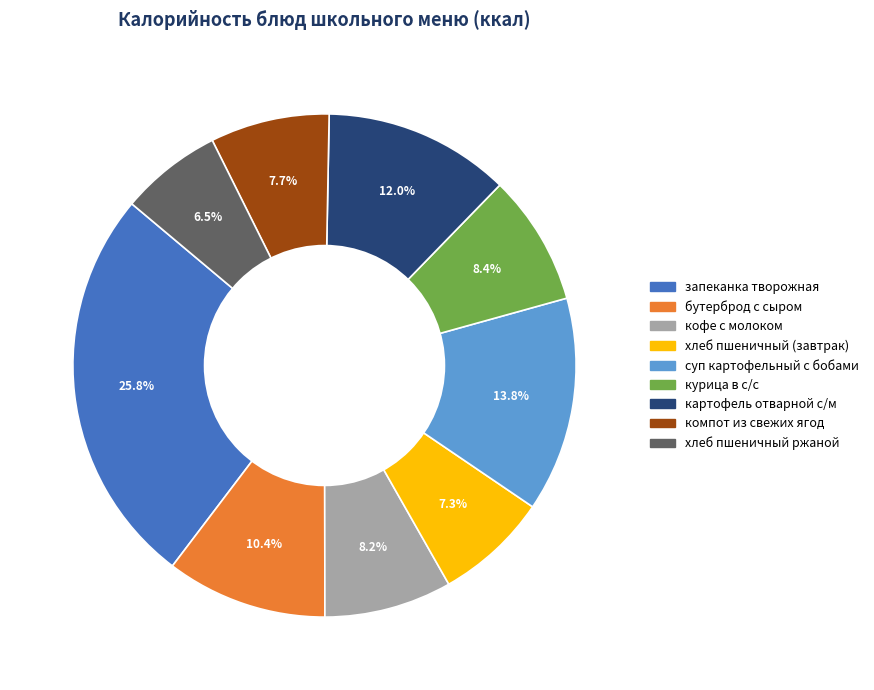

True or false: курица в с/с accounts for 8% of the total.

True